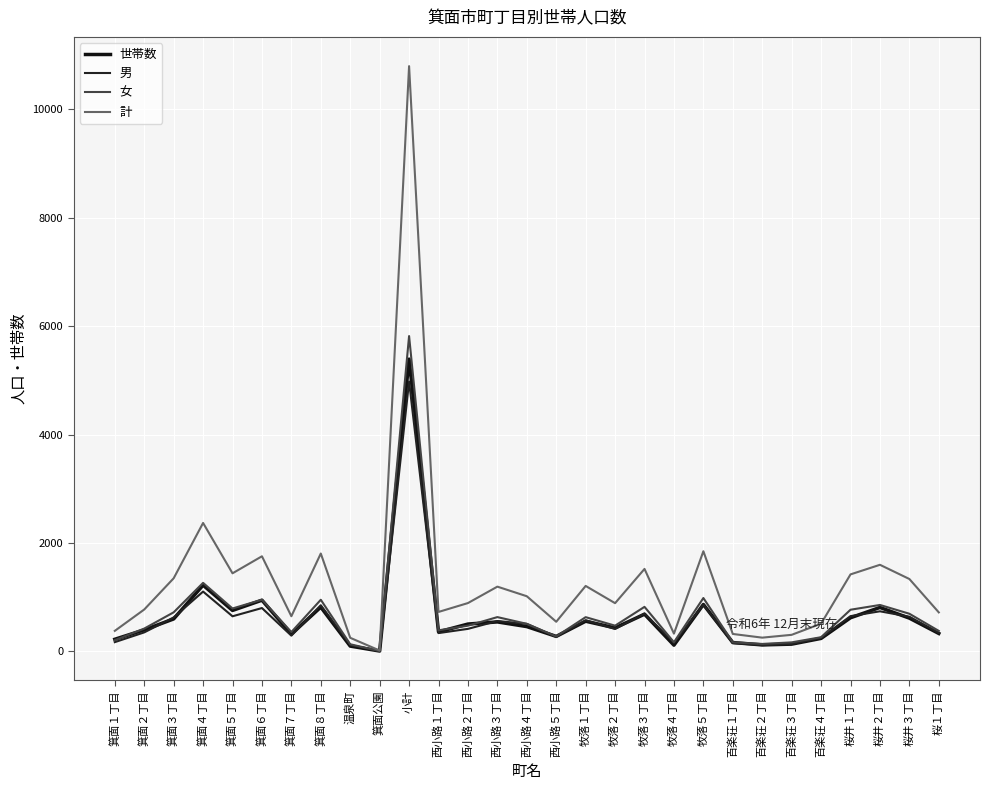

How many lines are shown in the chart?

4